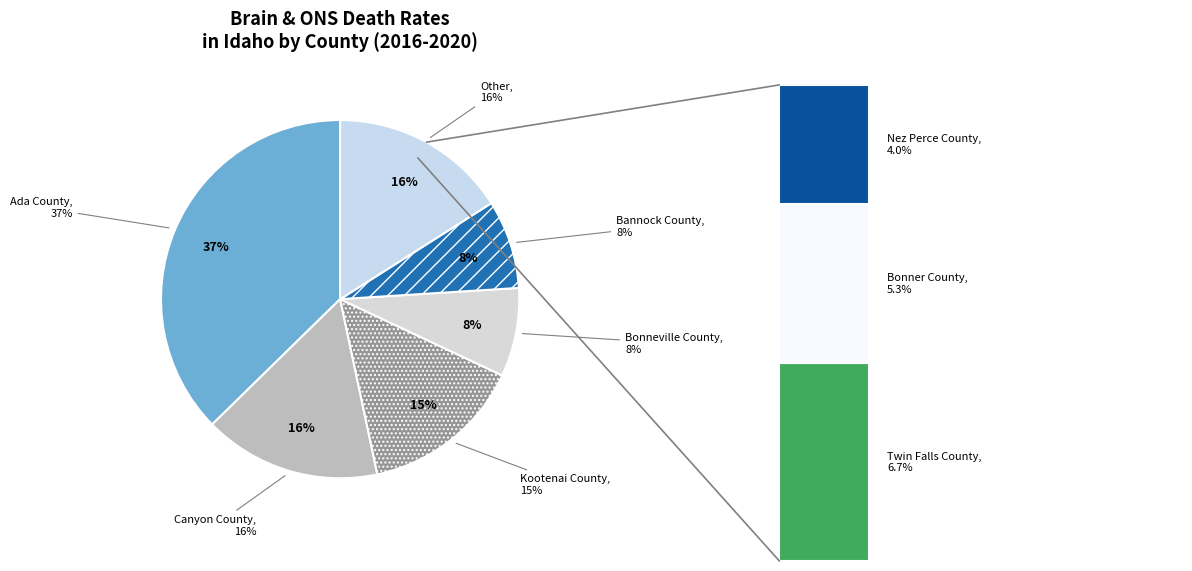

Is there any slice that represents more than half of the pie?

No